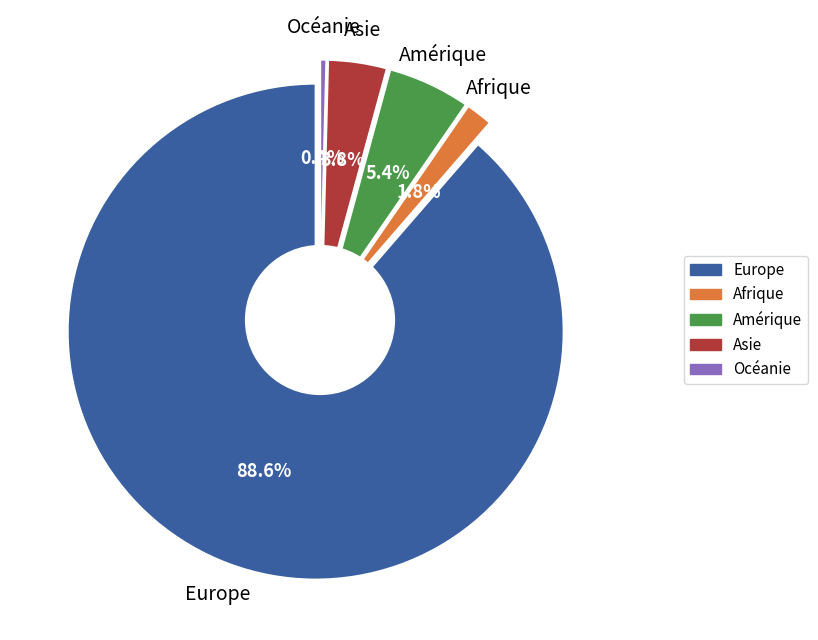

True or false: Afrique accounts for 2% of the total.

True